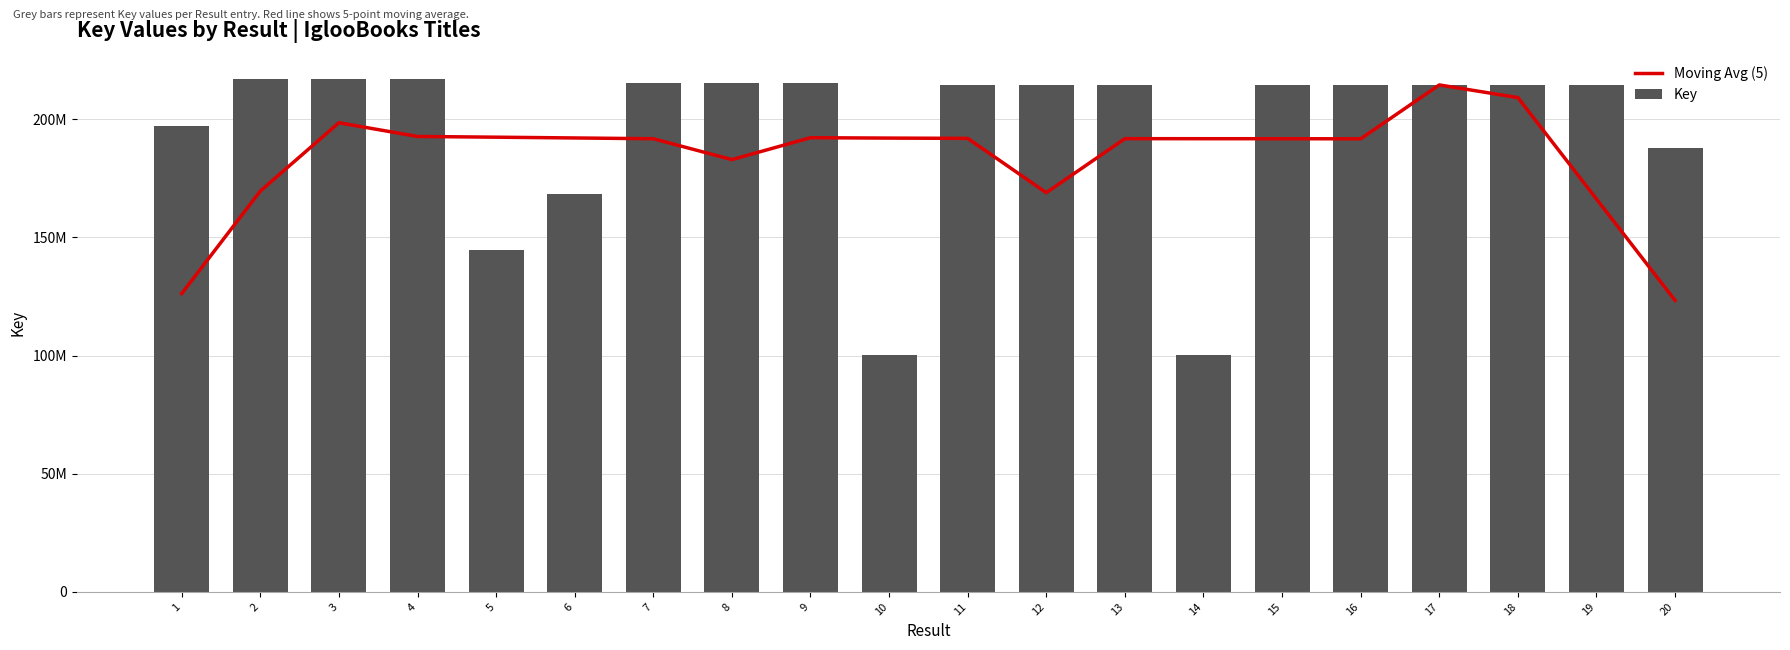

Which series has the largest total across all categories?

Key